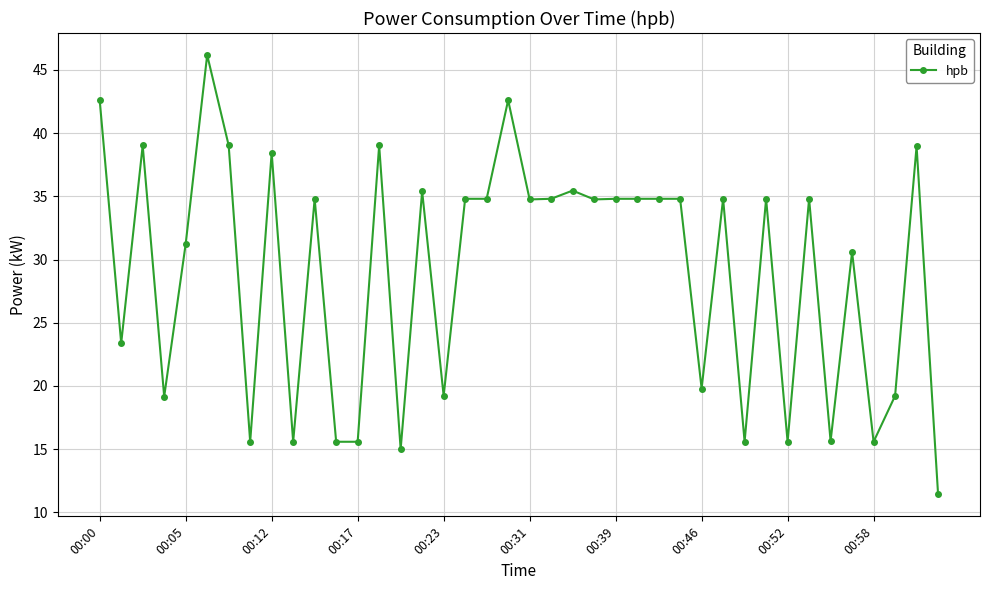

What is the average value?

29.1